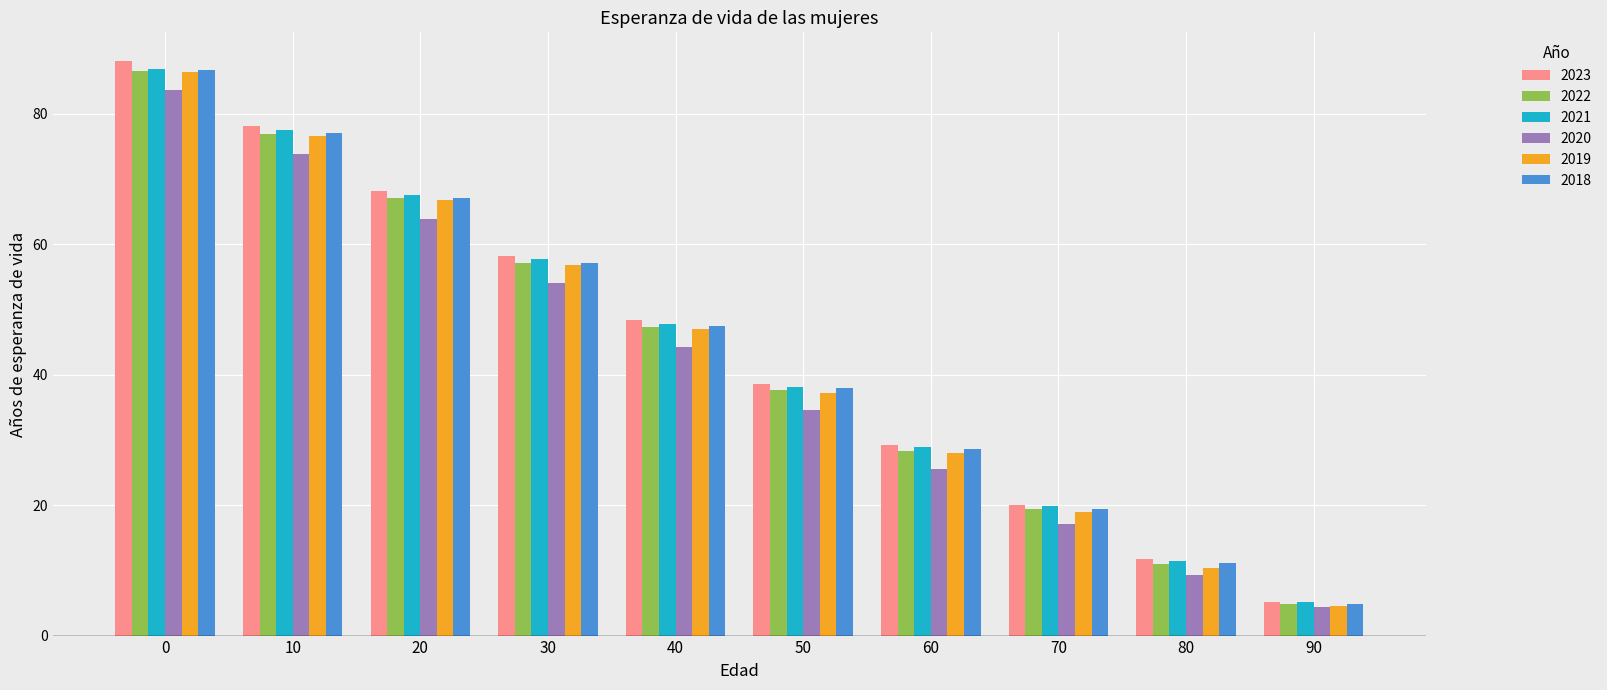

What is the average value of the 2018 series?

43.7